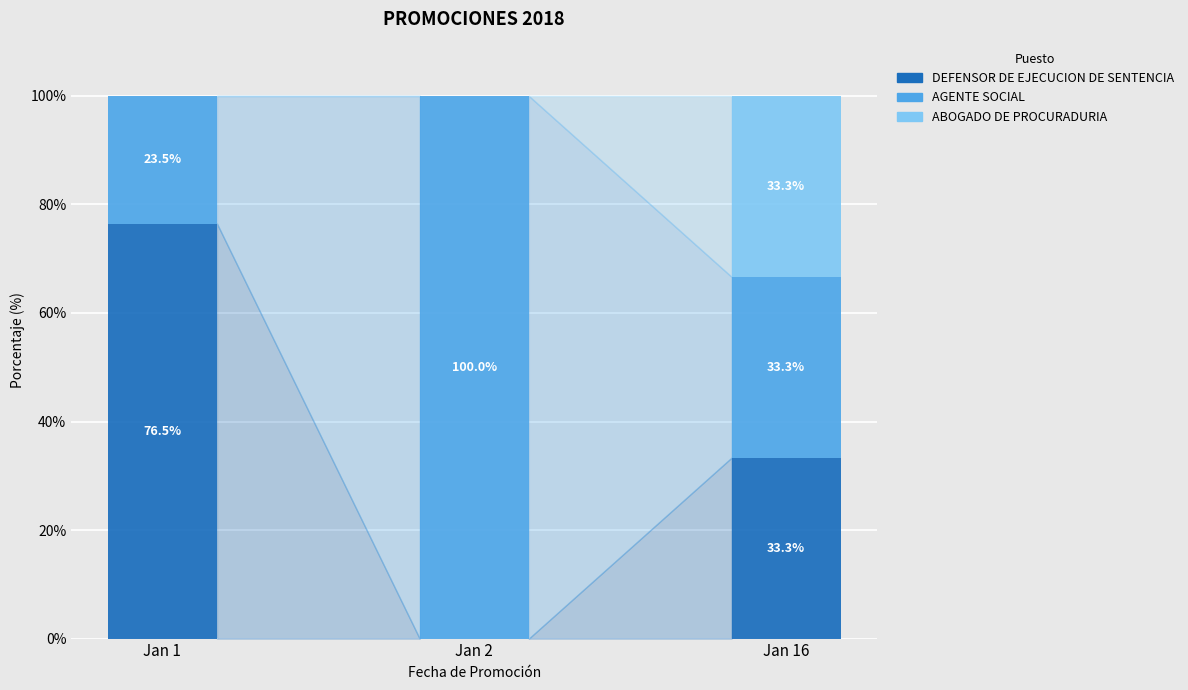

True or false: DEFENSOR DE EJECUCION DE SENTENCIA has a value of 0.0 at Jan 2.

True